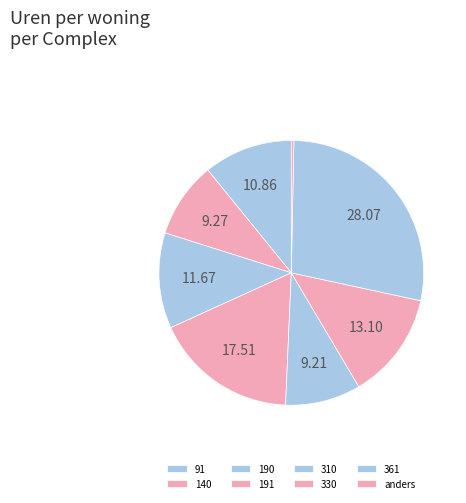

How many slices are in this pie chart?

8